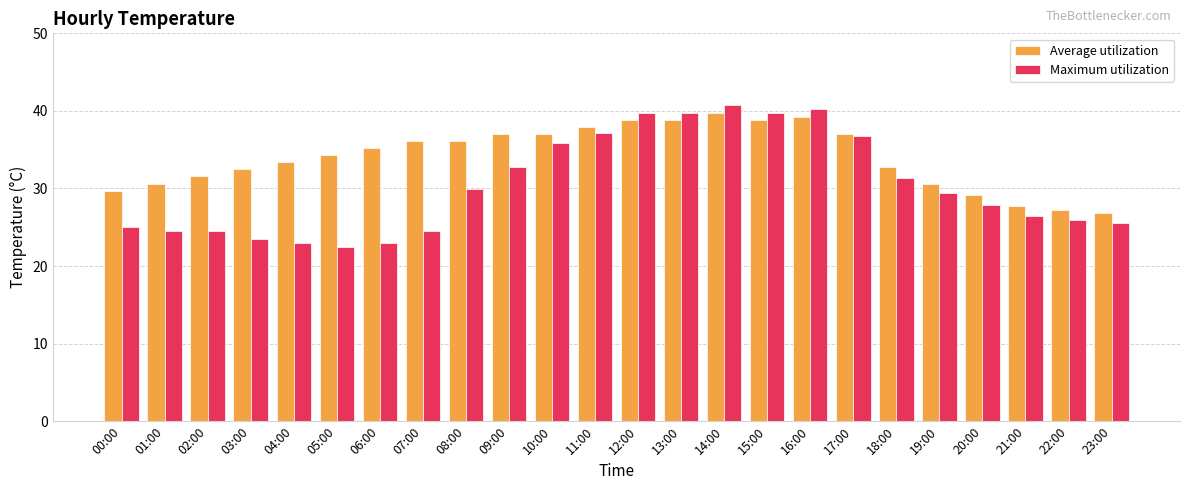

Where does the Maximum utilization series first go above 29?

08:00